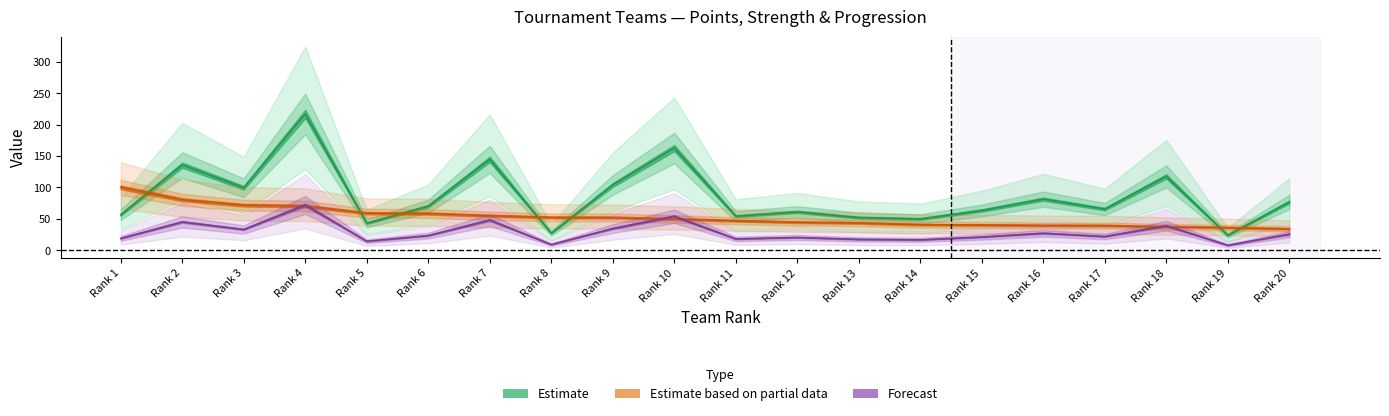

What is the sum of all Body values?

1703.9